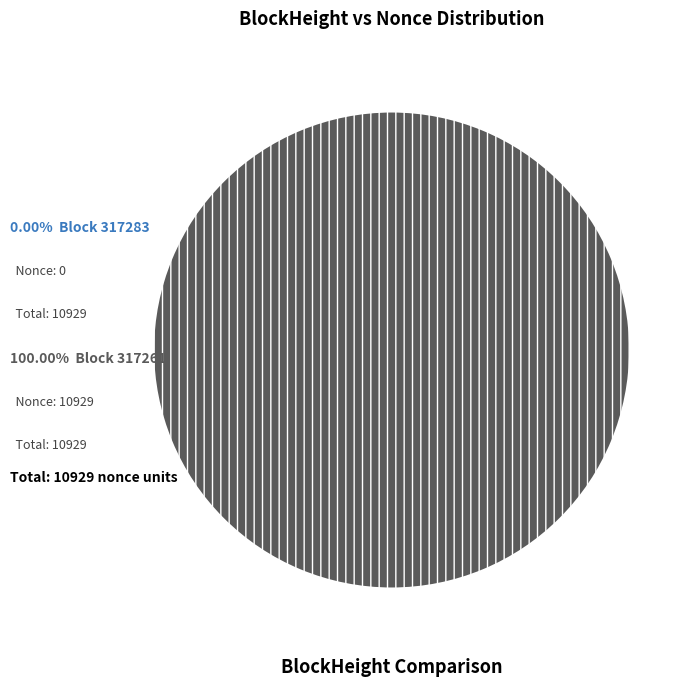

To the nearest percent, what is the combined percentage of 317261 and 317283?

100%